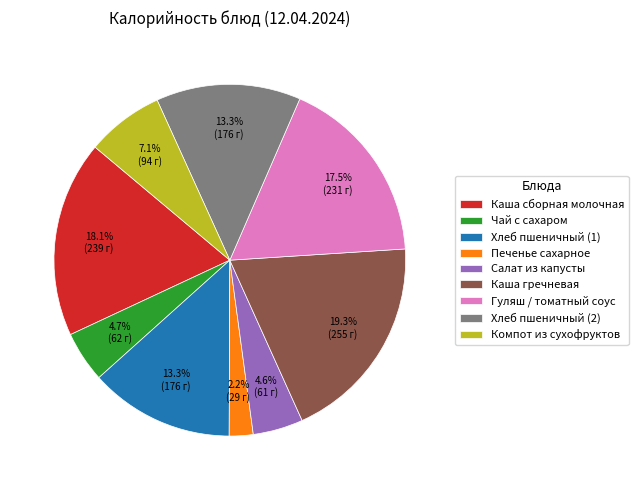

True or false: Компот из сухофруктов accounts for 1% of the total.

False